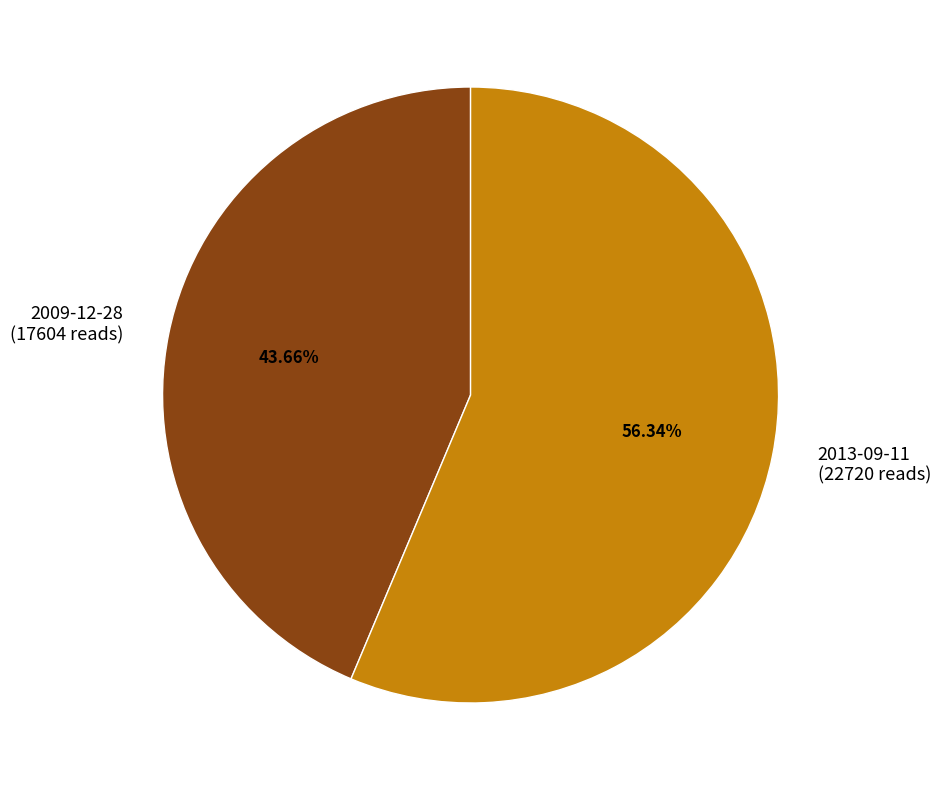

Does any single category account for the majority?

Yes